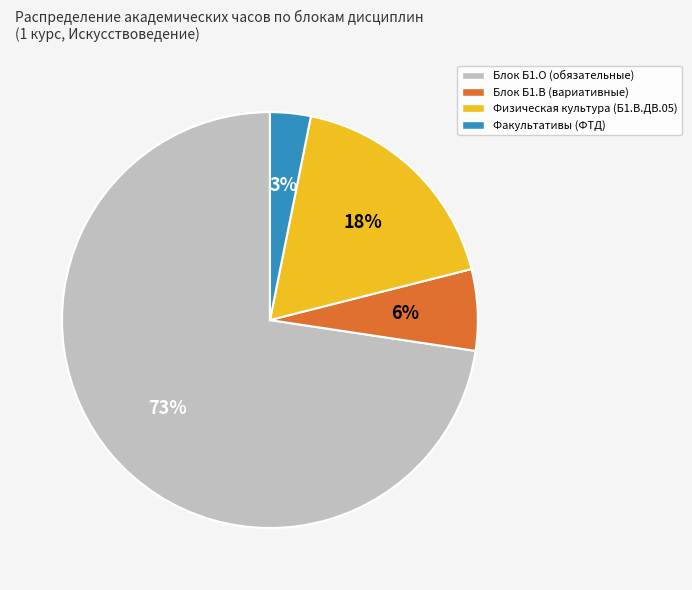

Is it true that Блок Б1.О (обязательные) is 73% of the pie?

True